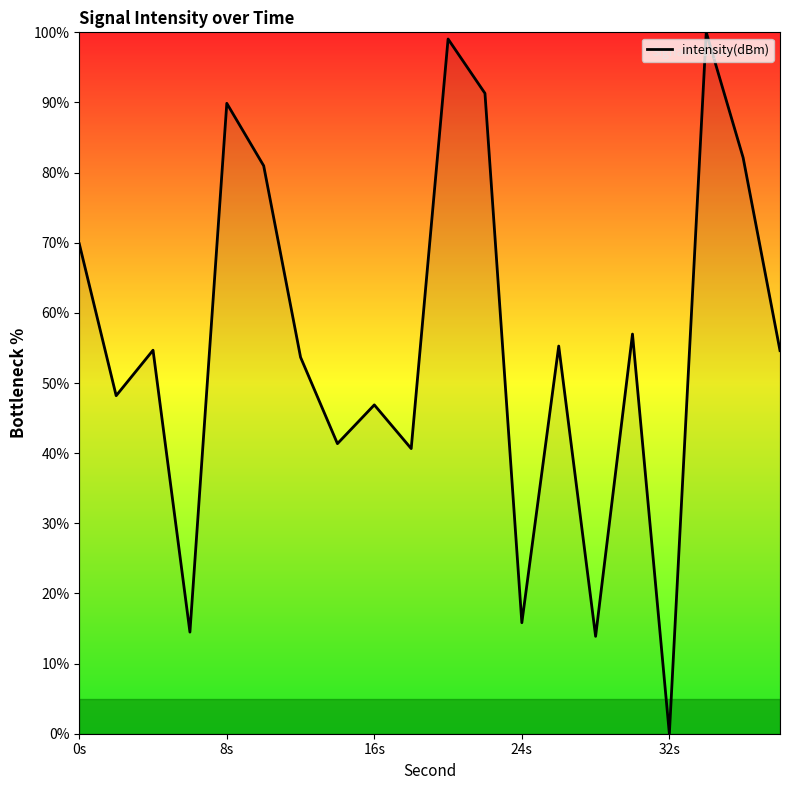

How many interior local valleys (lower than both neighbors) does the data have?

7